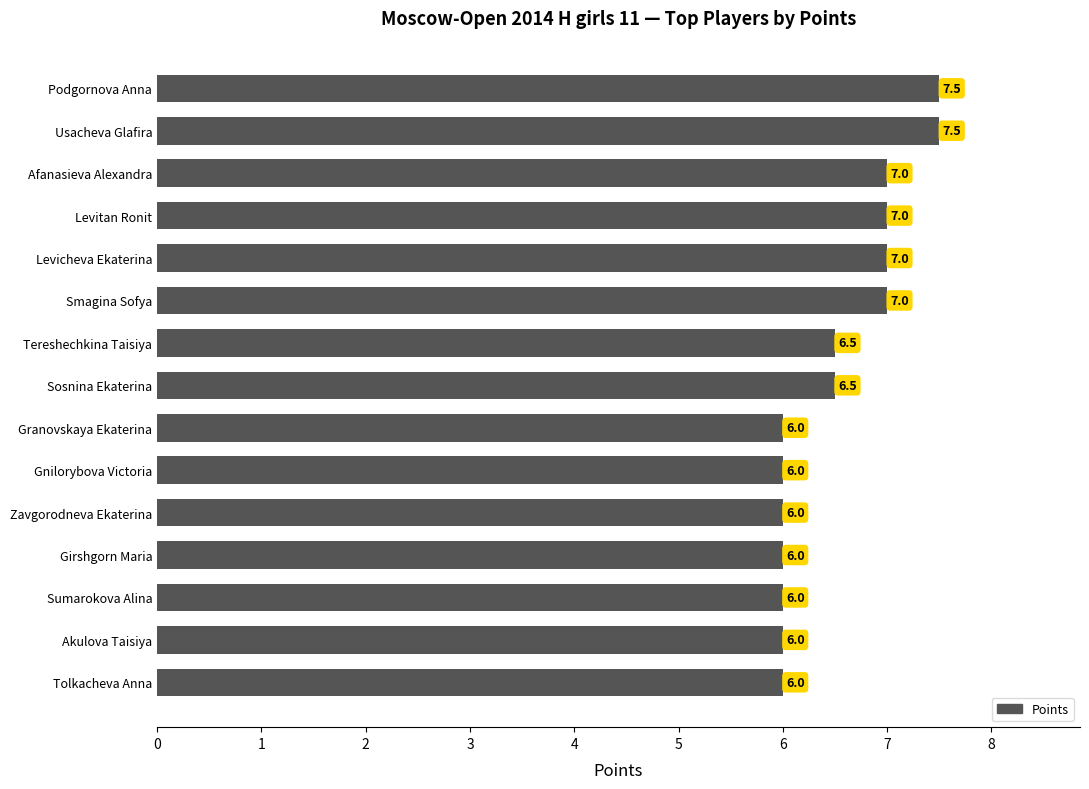

Count the values in the range 6 to 7.

13